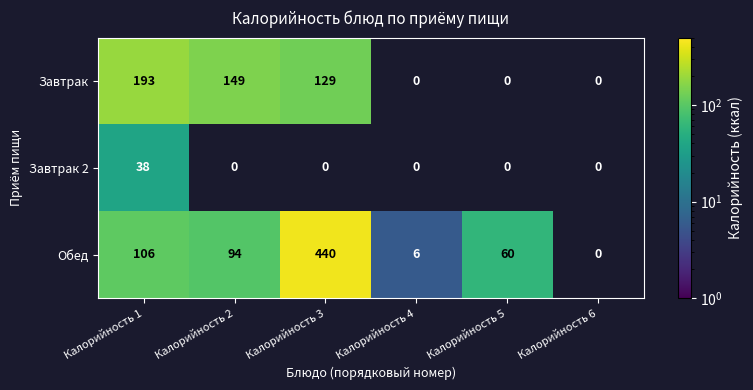

At how many categories does at least one series exceed 274?

1